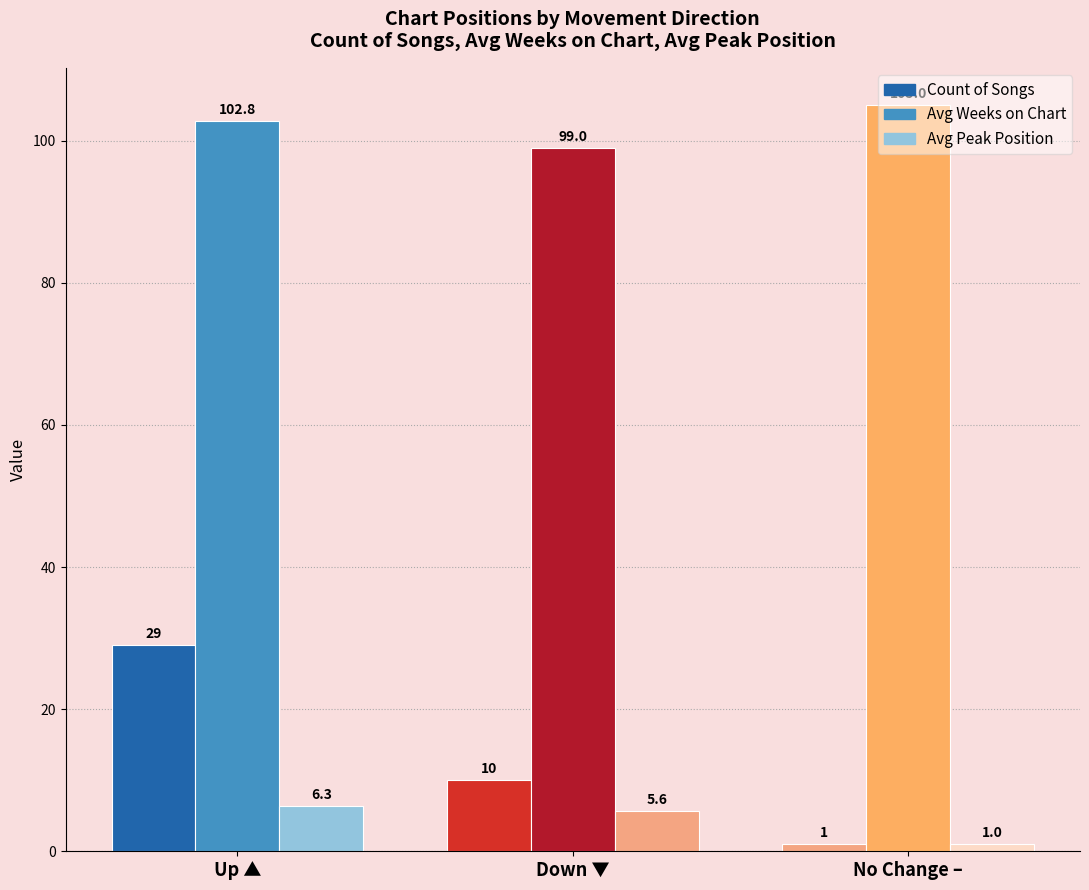

What is the label of the 1st bar from the left?

Up ▲